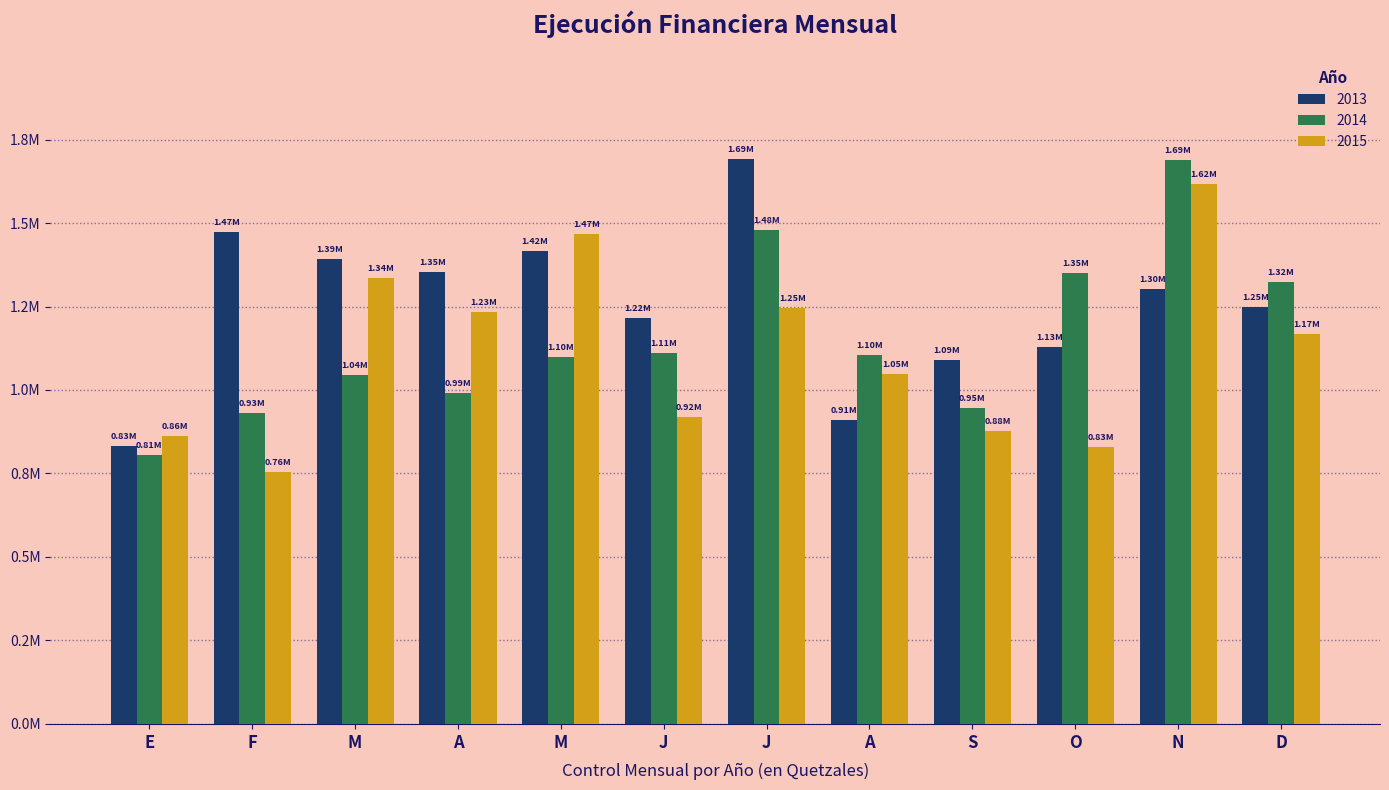

Are the bars horizontal?

No